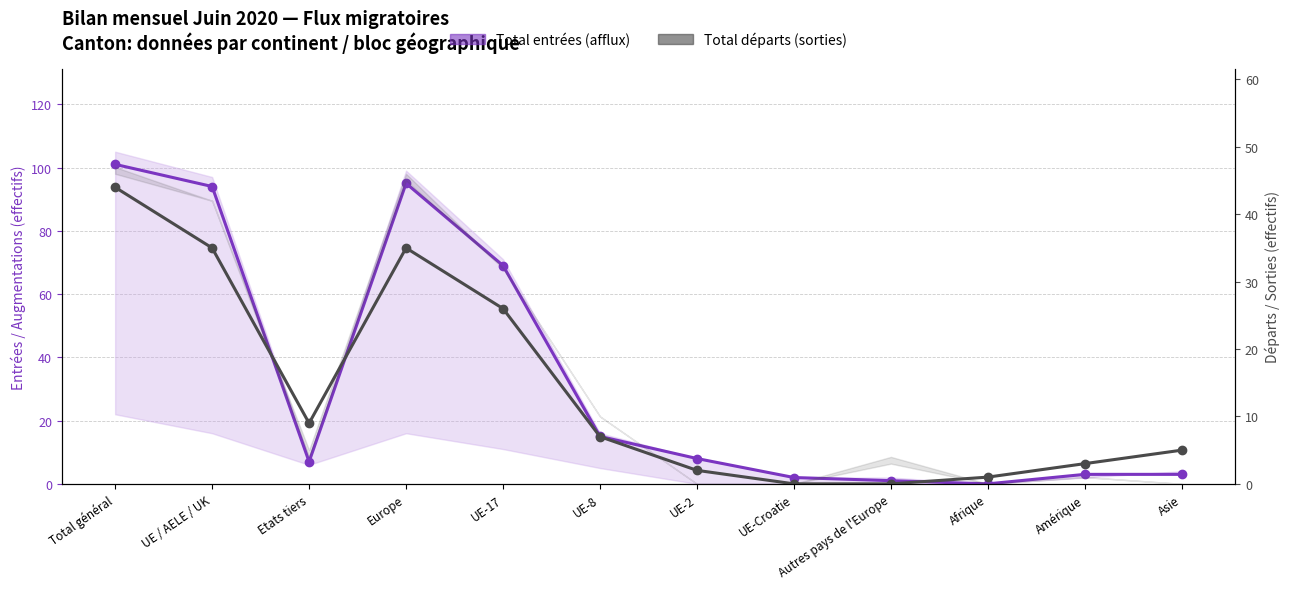

What is the label of the 2nd point from the right?

Amérique